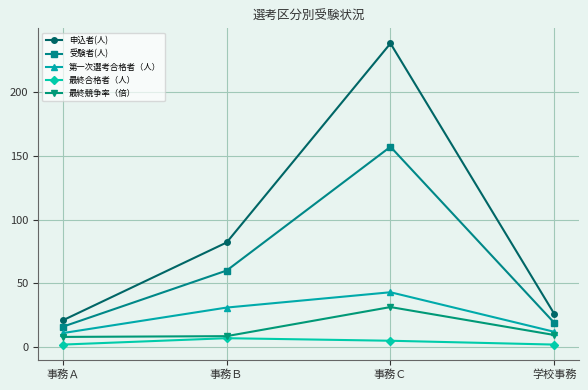

What is the difference between the second highest and minimum values in the 最終競争率（倍） series?

1.5